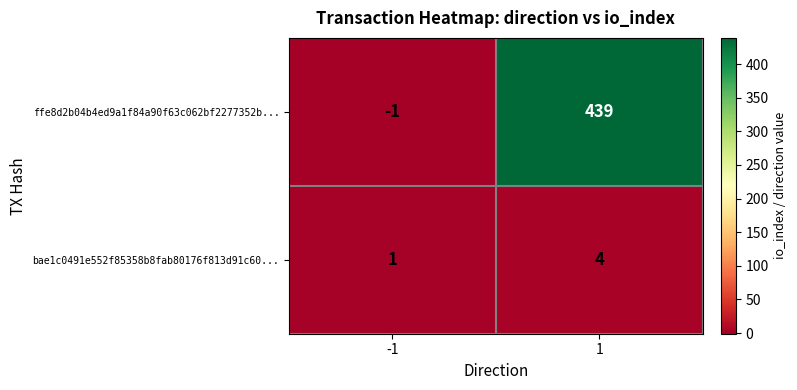

List the series in order of their peak value, lowest first.

bae1c0491e552f85358b8fab80176f813d91c60..., ffe8d2b04b4ed9a1f84a90f63c062bf2277352b...